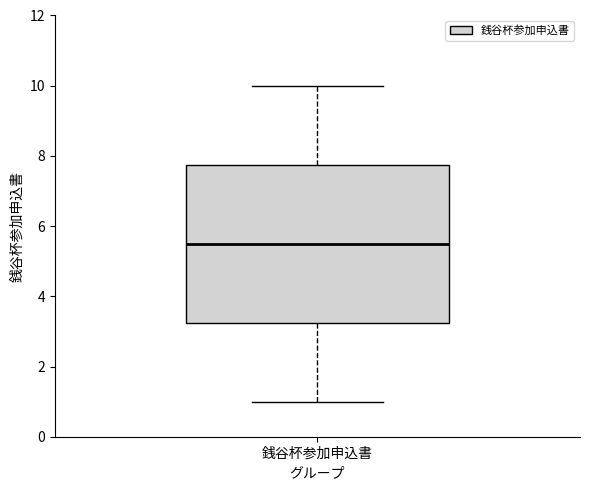

Transcribe this box plot: give where the median line is, the range the box spans, and where the two whiskers end, as read against the y-axis. The values are not printed on the chart, so give them approximately, as read against the axis.

median 5.6, box 3.2 to 7.8, whiskers 1.0 to 10.0